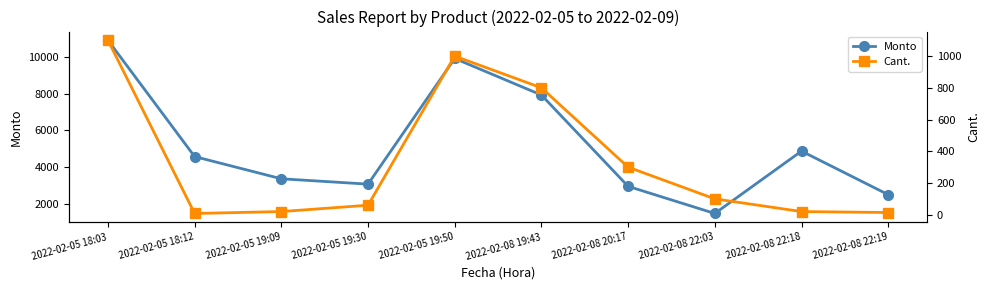

Is this an area chart (filled region under the line)?

No